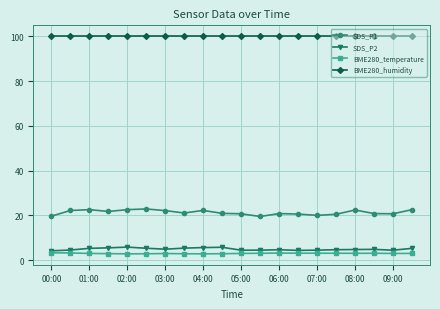

Which series has the largest total across all categories?

BME280_humidity